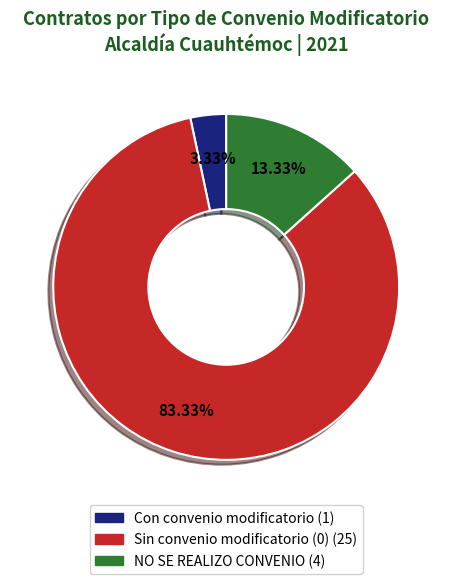

To the nearest percent, what is the difference between the NO SE REALIZO CONVENIO and Sin convenio modificatorio (0) slice percentages?

70%